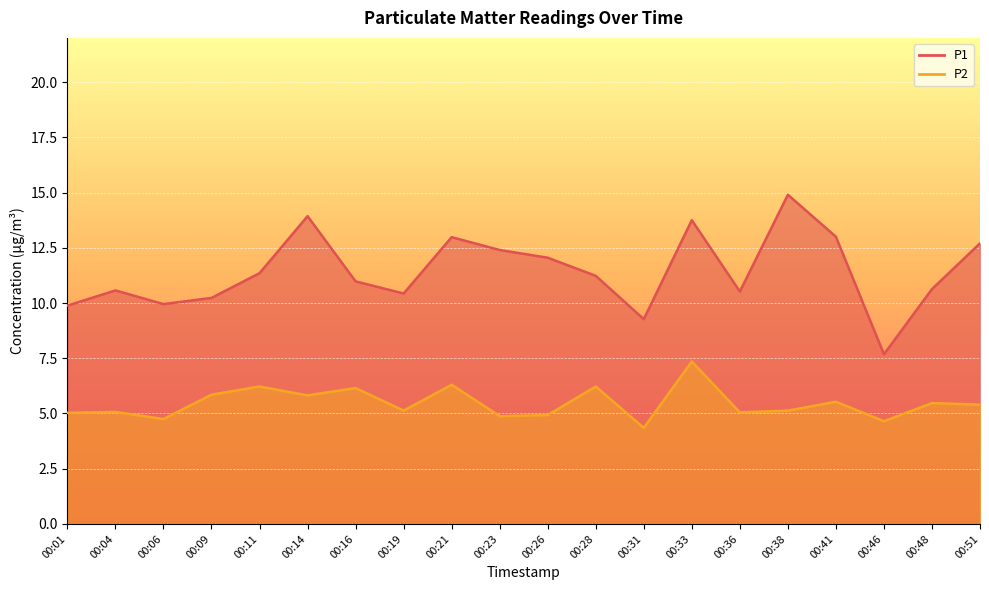

What is the average value of the P1 series?

11.4